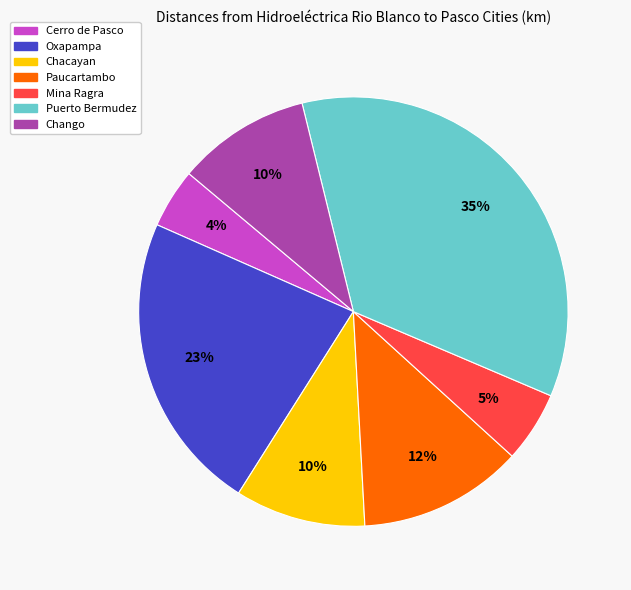

To the nearest percent, what is the difference between the Chango and Mina Ragra slice percentages?

5%